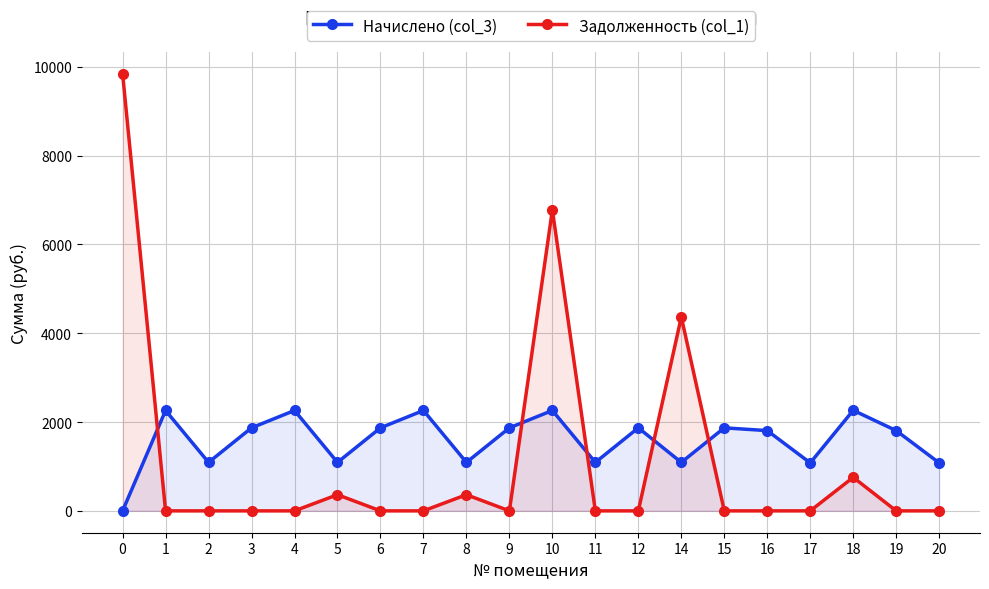

At how many categories does at least one series exceed 4602?

2